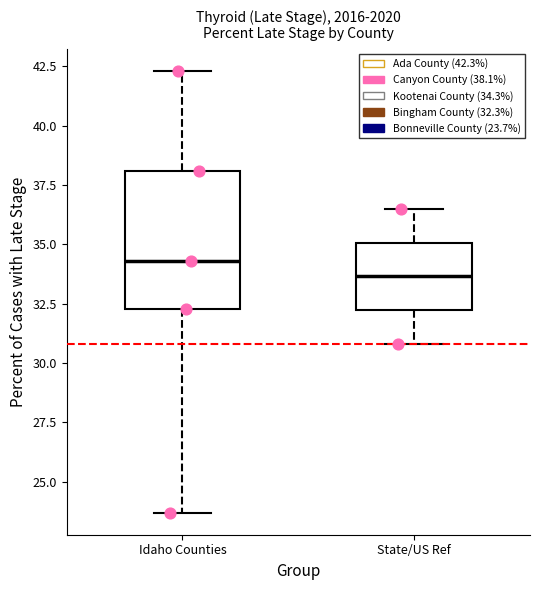

Which box is the tallest, from its lower edge to its upper edge?

Idaho Counties